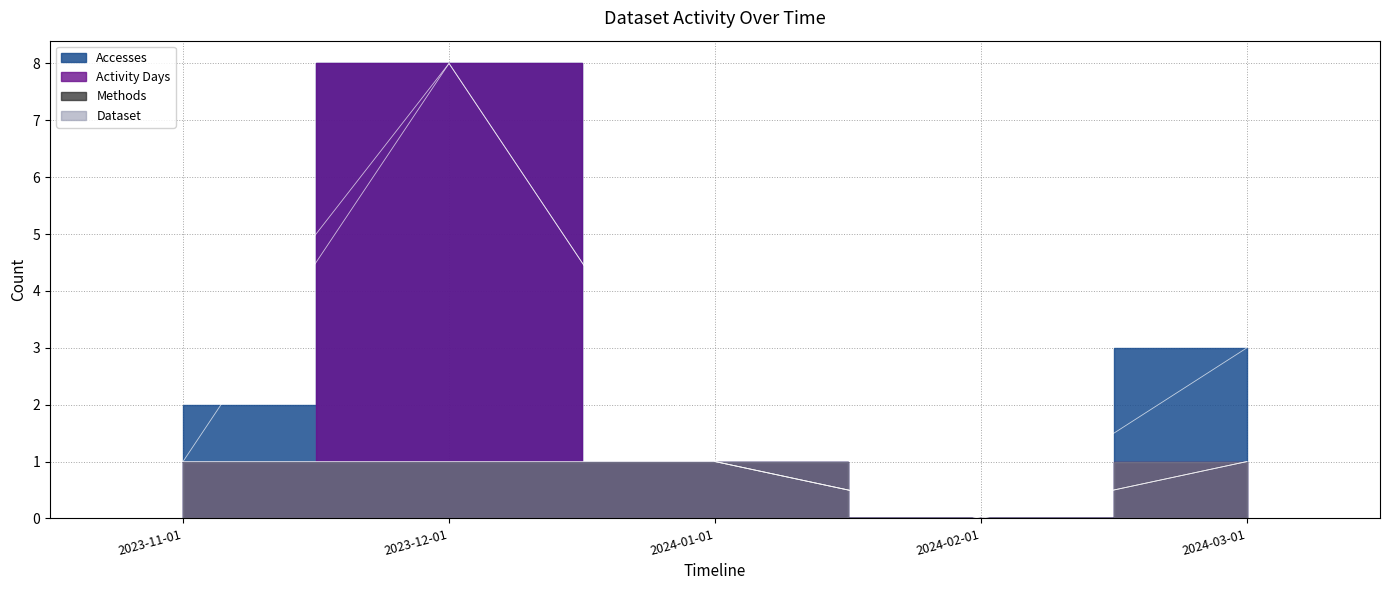

At how many categories does at least one series exceed 0?

4